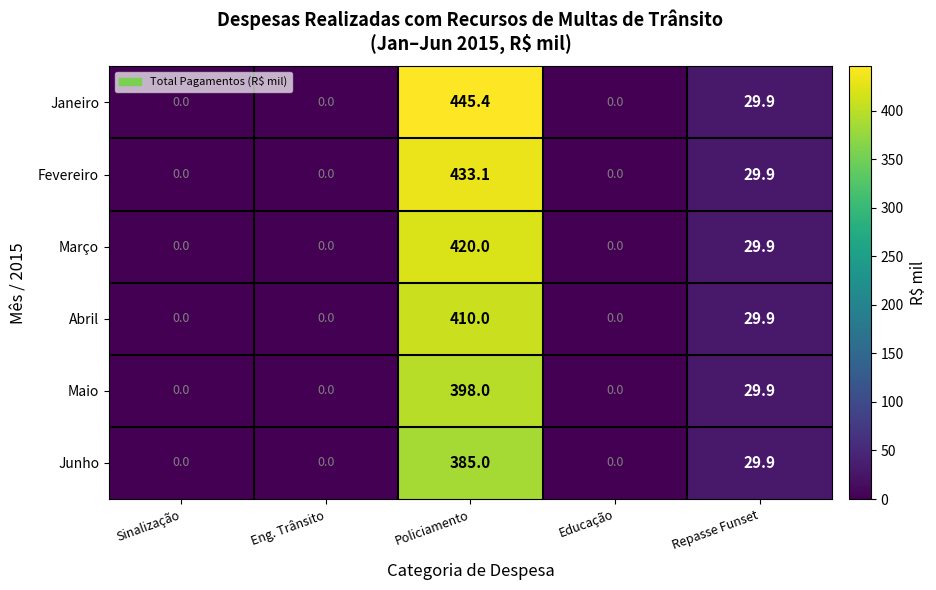

The Março series shows 29.9 at Repasse Funset. True or false?

True